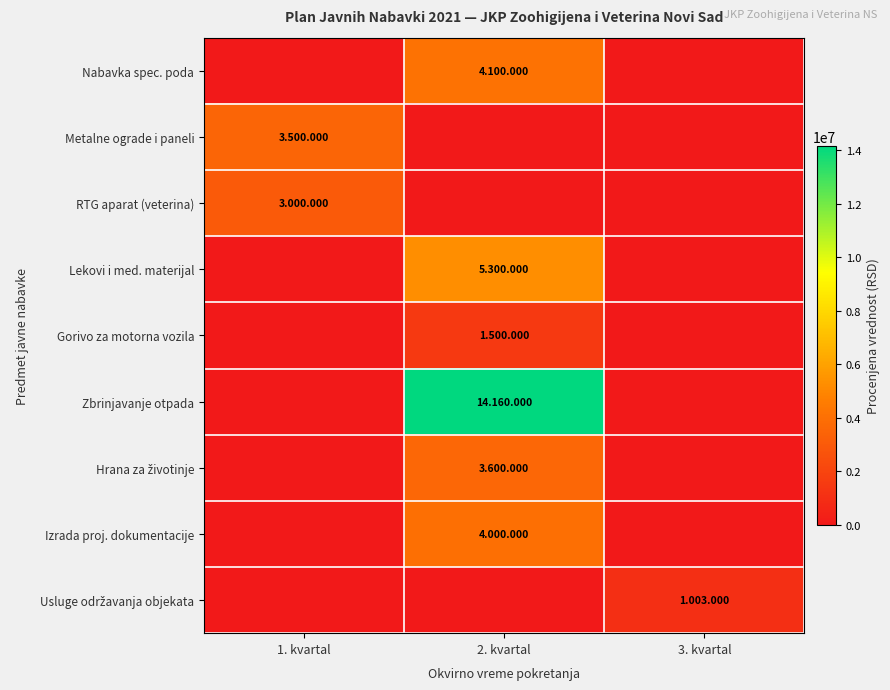

What is the difference between the highest and lowest values at 3. kvartal?

1003000